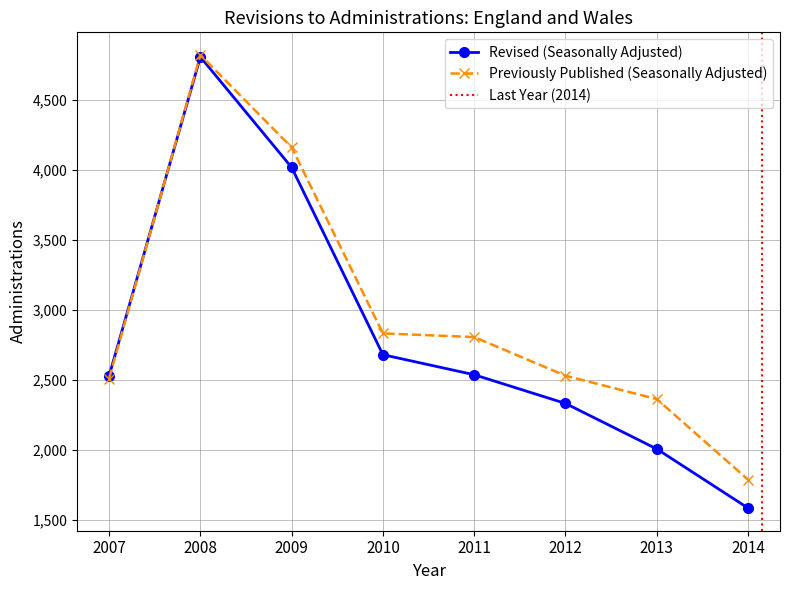

Is it true that Previously Published (Seasonally Adjusted) equals 4509 at 2011?

False